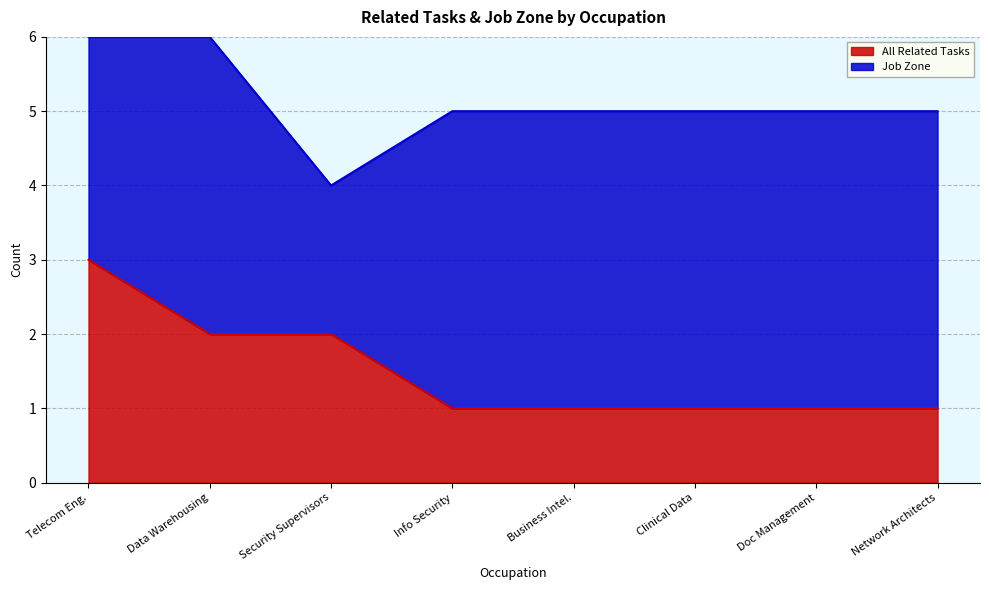

At which label does All Related Tasks reach its peak?

Telecom Eng.